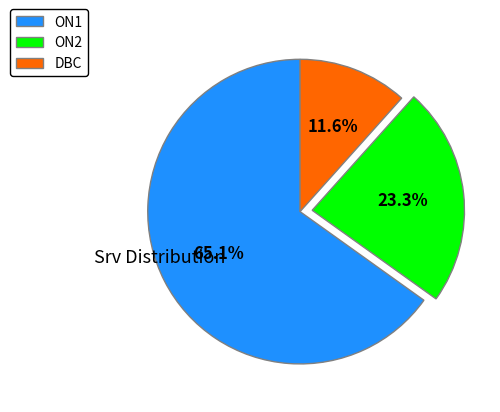

Rank the categories by value from highest to lowest.

ON1, ON2, DBC